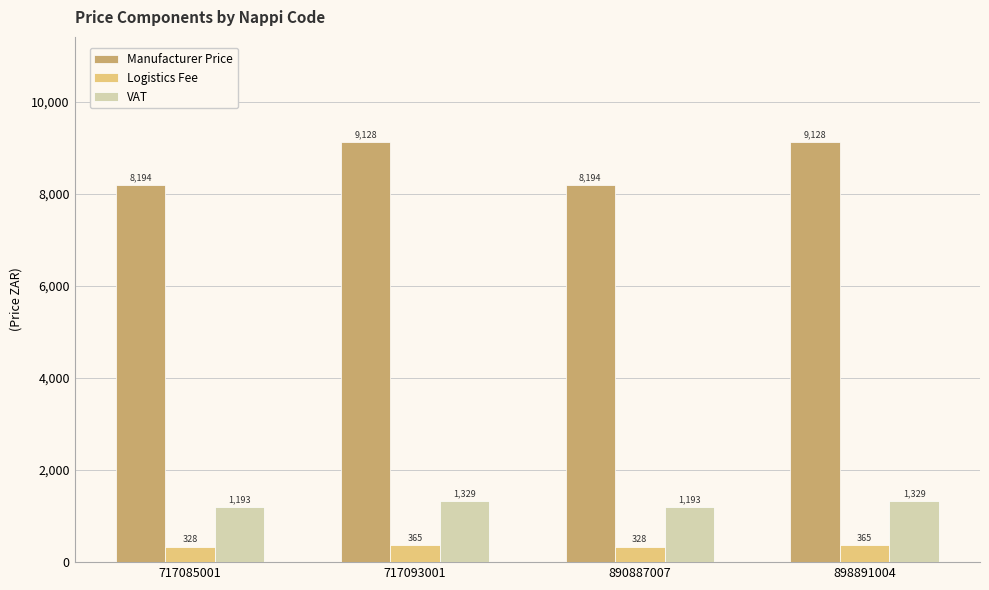

How many data points in Manufacturer Price are less than 9127?

2